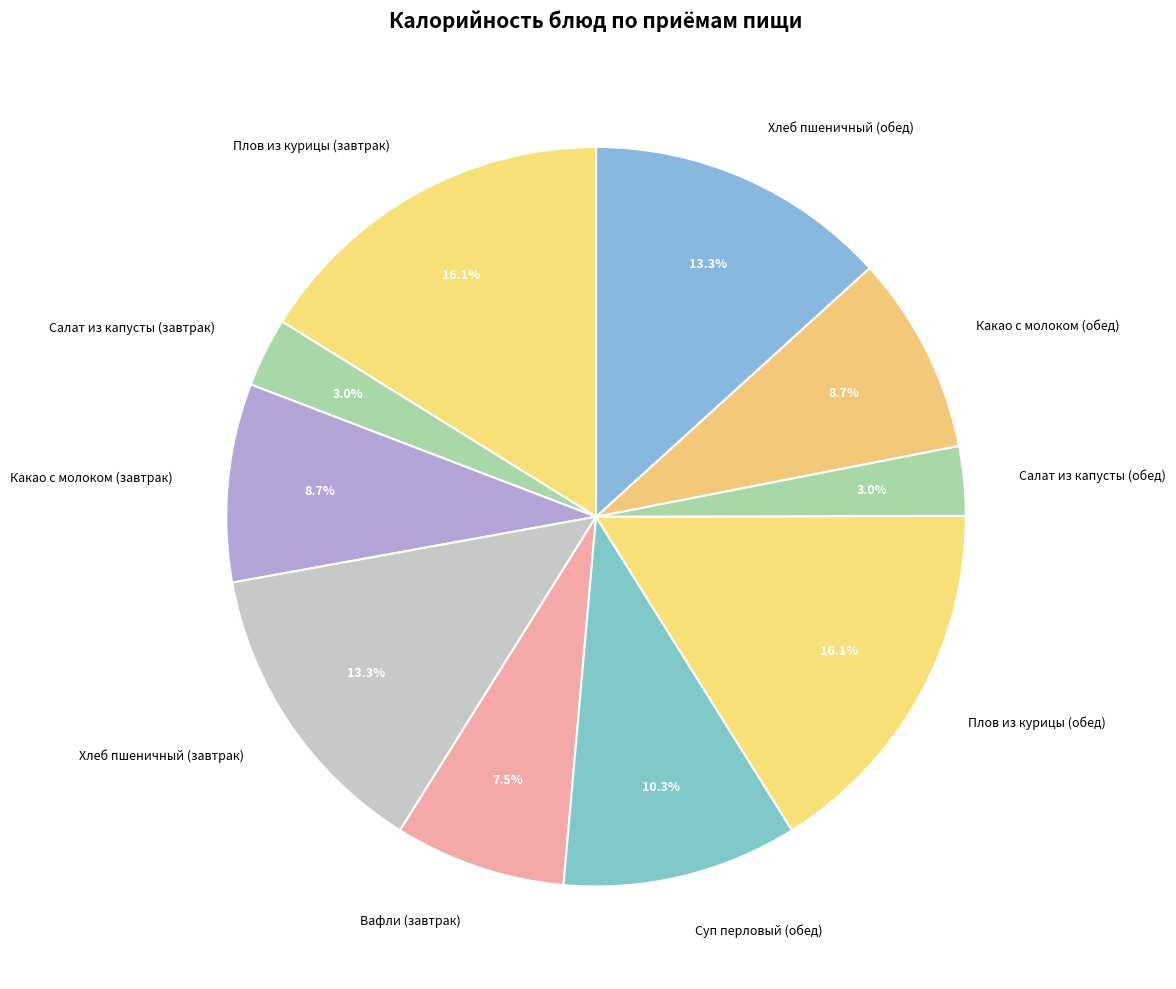

To the nearest percent, what portion does Салат из капусты (обед) represent?

3%